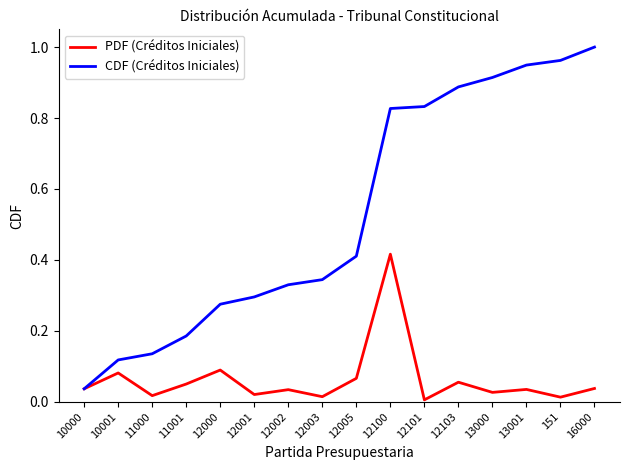

The PDF (Créditos Iniciales) series shows 0.1 at 13001. True or false?

False